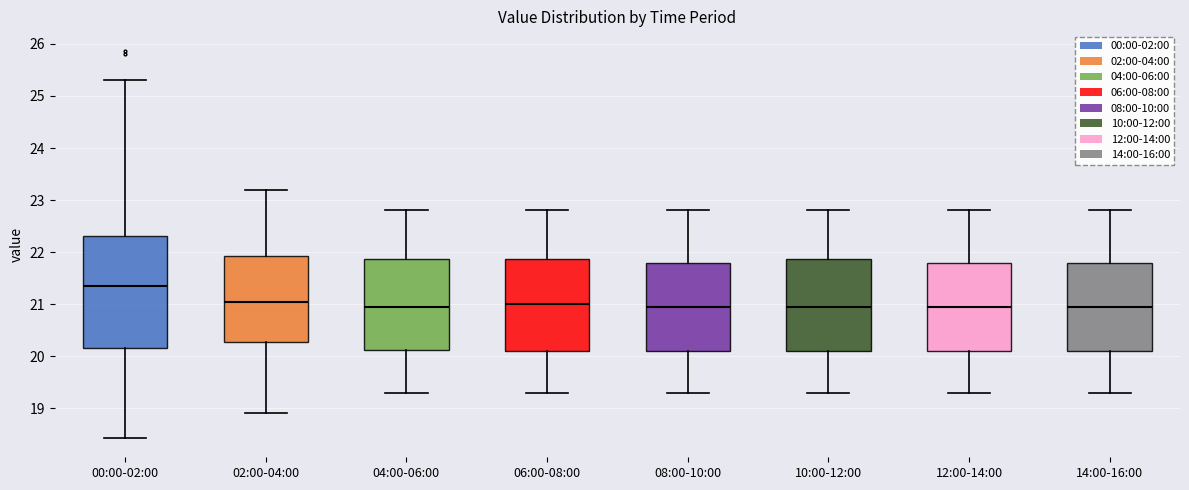

Reading left to right, read every box against the y-axis: the position of its median line, the range the box covers, and the ends of its whiskers. The values are not printed on the chart, so give them approximately, as read against the axis.

00:00-02:00: median 21.4, box 20.2 to 22.3, whiskers 18.4 to 25.3
02:00-04:00: median 21.1, box 20.3 to 21.9, whiskers 18.9 to 23.2
04:00-06:00: median 21.0, box 20.1 to 21.9, whiskers 19.3 to 22.8
06:00-08:00: median 21.0, box 20.1 to 21.9, whiskers 19.3 to 22.8
08:00-10:00: median 21.0, box 20.1 to 21.8, whiskers 19.3 to 22.8
10:00-12:00: median 21.0, box 20.1 to 21.9, whiskers 19.3 to 22.8
12:00-14:00: median 21.0, box 20.1 to 21.8, whiskers 19.3 to 22.8
14:00-16:00: median 21.0, box 20.1 to 21.8, whiskers 19.3 to 22.8